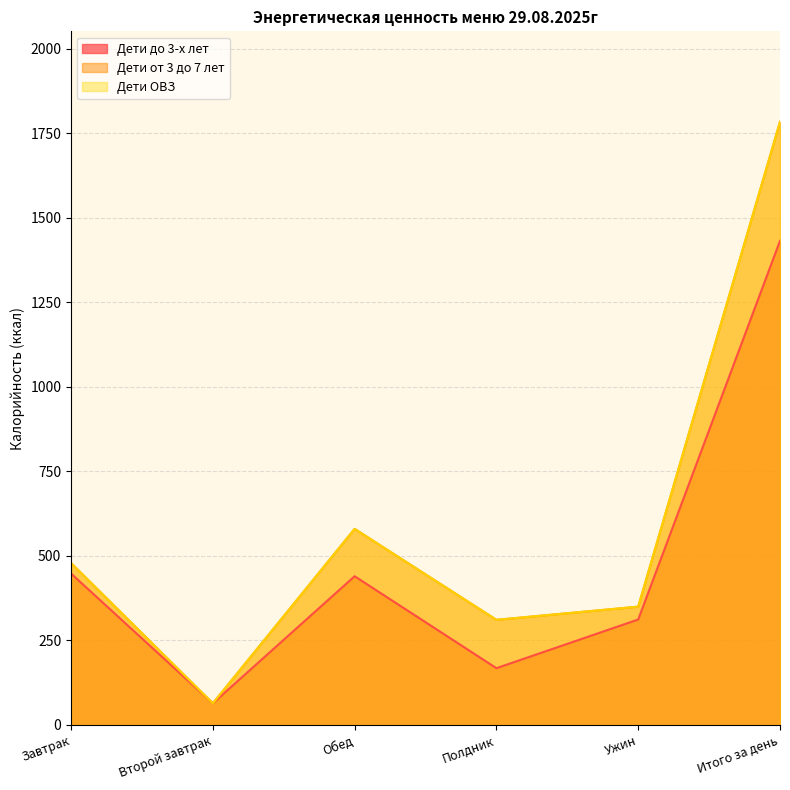

How many lines are shown in the chart?

3